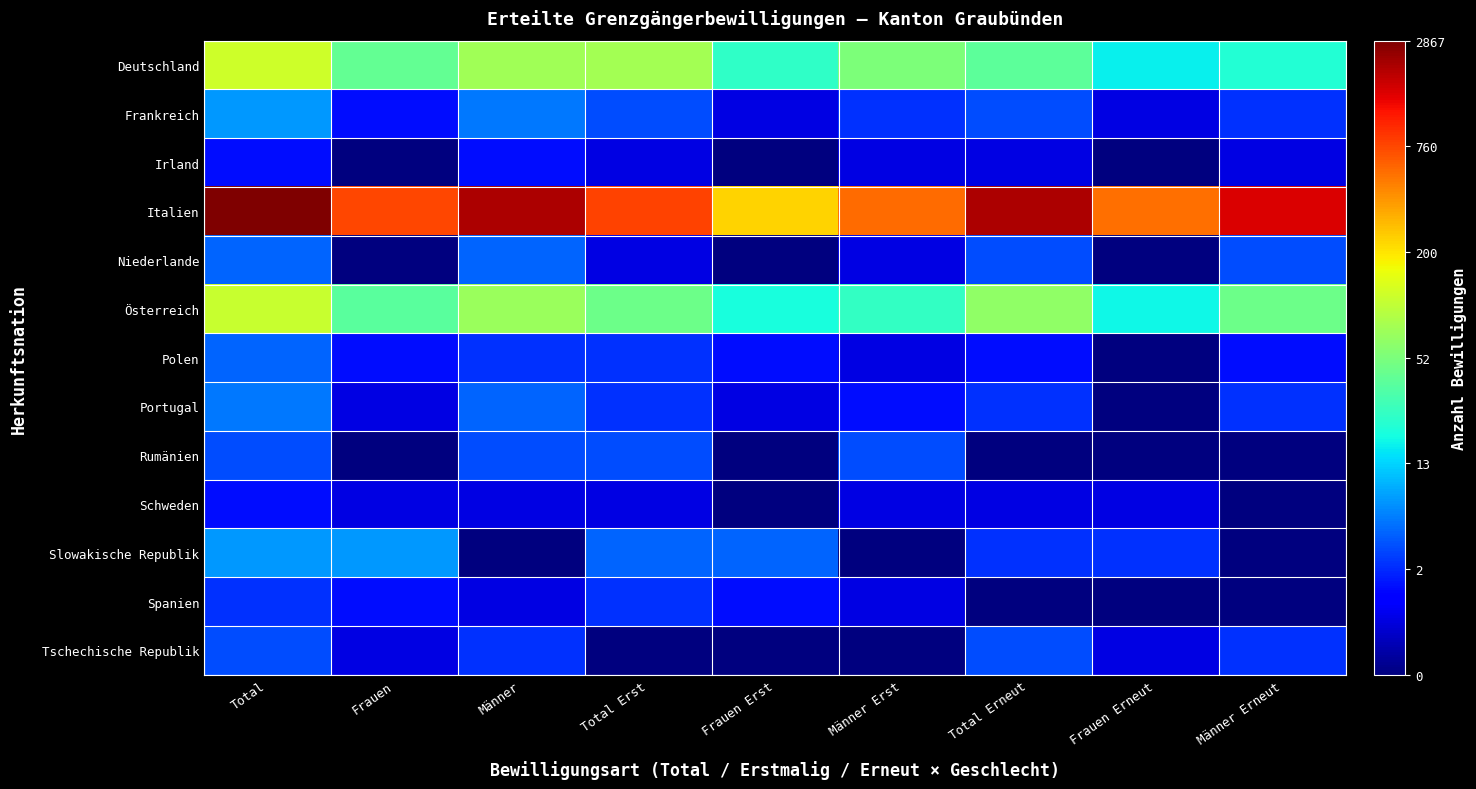

Reading left to right, list all the values displayed in this chart.

Deutschland: Total=4.8	Frauen=3.8	Männer=4.3	Total Erst=4.4	Frauen Erst=3.3	Männer Erst=4.0	Total Erneut=3.7	Frauen Erneut=2.9	Männer Erneut=3.1
Frankreich: Total=2.2	Frauen=1.1	Männer=1.9	Total Erst=1.6	Frauen Erst=0.7	Männer Erst=1.4	Total Erneut=1.6	Frauen Erneut=0.7	Männer Erneut=1.4
Irland: Total=1.1	Frauen=0.0	Männer=1.1	Total Erst=0.7	Frauen Erst=0.0	Männer Erst=0.7	Total Erneut=0.7	Frauen Erneut=0.0	Männer Erneut=0.7
Italien: Total=8.0	Frauen=6.7	Männer=7.6	Total Erst=6.7	Frauen Erst=5.5	Männer Erst=6.3	Total Erneut=7.6	Frauen Erneut=6.3	Männer Erneut=7.3
Niederlande: Total=1.8	Frauen=0.0	Männer=1.8	Total Erst=0.7	Frauen Erst=0.0	Männer Erst=0.7	Total Erneut=1.6	Frauen Erneut=0.0	Männer Erneut=1.6
Österreich: Total=4.7	Frauen=3.7	Männer=4.3	Total Erst=3.9	Frauen Erst=3.0	Männer Erst=3.3	Total Erneut=4.2	Frauen Erneut=2.9	Männer Erneut=3.9
Polen: Total=1.8	Frauen=1.1	Männer=1.4	Total Erst=1.4	Frauen Erst=1.1	Männer Erst=0.7	Total Erneut=1.1	Frauen Erneut=0.0	Männer Erneut=1.1
Portugal: Total=1.9	Frauen=0.7	Männer=1.8	Total Erst=1.4	Frauen Erst=0.7	Männer Erst=1.1	Total Erneut=1.4	Frauen Erneut=0.0	Männer Erneut=1.4
Rumänien: Total=1.6	Frauen=0.0	Männer=1.6	Total Erst=1.6	Frauen Erst=0.0	Männer Erst=1.6	Total Erneut=0.0	Frauen Erneut=0.0	Männer Erneut=0.0
Schweden: Total=1.1	Frauen=0.7	Männer=0.7	Total Erst=0.7	Frauen Erst=0.0	Männer Erst=0.7	Total Erneut=0.7	Frauen Erneut=0.7	Männer Erneut=0.0
Slowakische Republik: Total=2.2	Frauen=2.2	Männer=0.0	Total Erst=1.8	Frauen Erst=1.8	Männer Erst=0.0	Total Erneut=1.4	Frauen Erneut=1.4	Männer Erneut=0.0
Spanien: Total=1.4	Frauen=1.1	Männer=0.7	Total Erst=1.4	Frauen Erst=1.1	Männer Erst=0.7	Total Erneut=0.0	Frauen Erneut=0.0	Männer Erneut=0.0
Tschechische Republik: Total=1.6	Frauen=0.7	Männer=1.4	Total Erst=0.0	Frauen Erst=0.0	Männer Erst=0.0	Total Erneut=1.6	Frauen Erneut=0.7	Männer Erneut=1.4